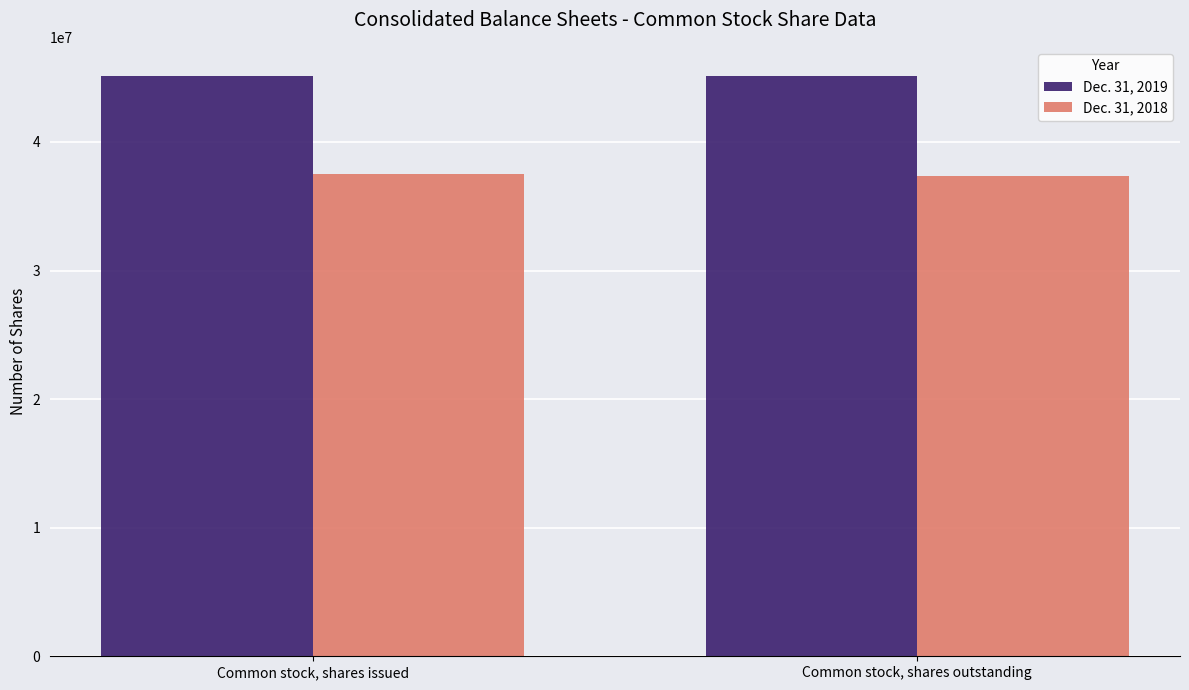

What is the label of the 2nd bar from the left?

Common stock, shares outstanding